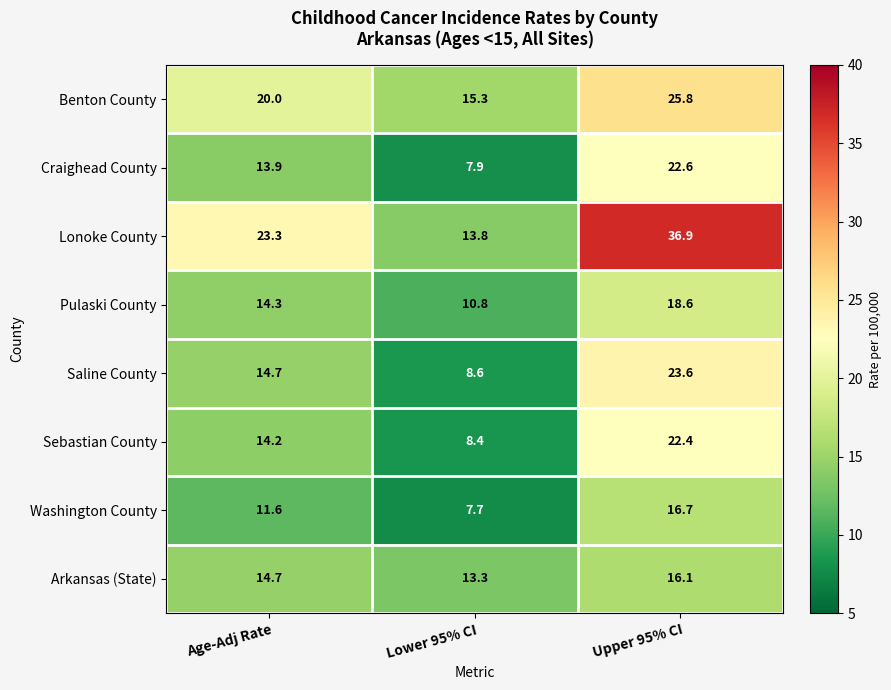

The value of Lonoke County at Age-Adj Rate is 14.1. True or false?

False